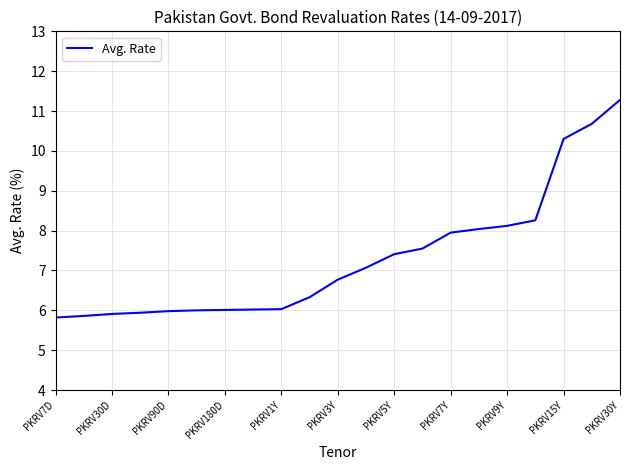

How many series are shown in this chart?

1